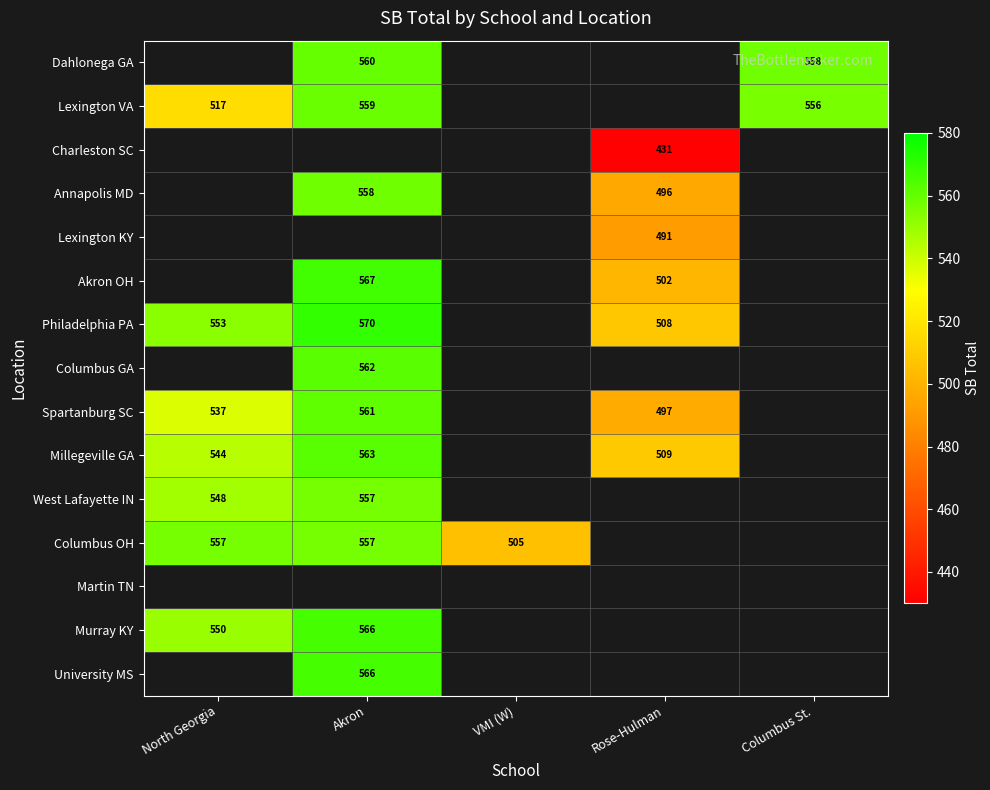

Is it true that Columbus OH equals 557 at North Georgia?

True